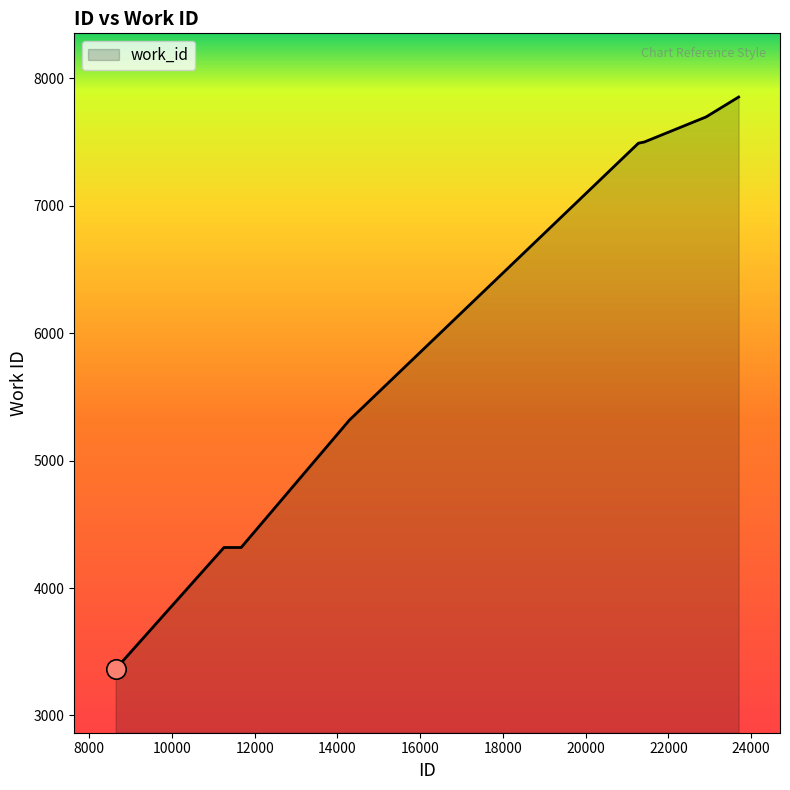

What is the difference between the maximum and minimum values?

4490